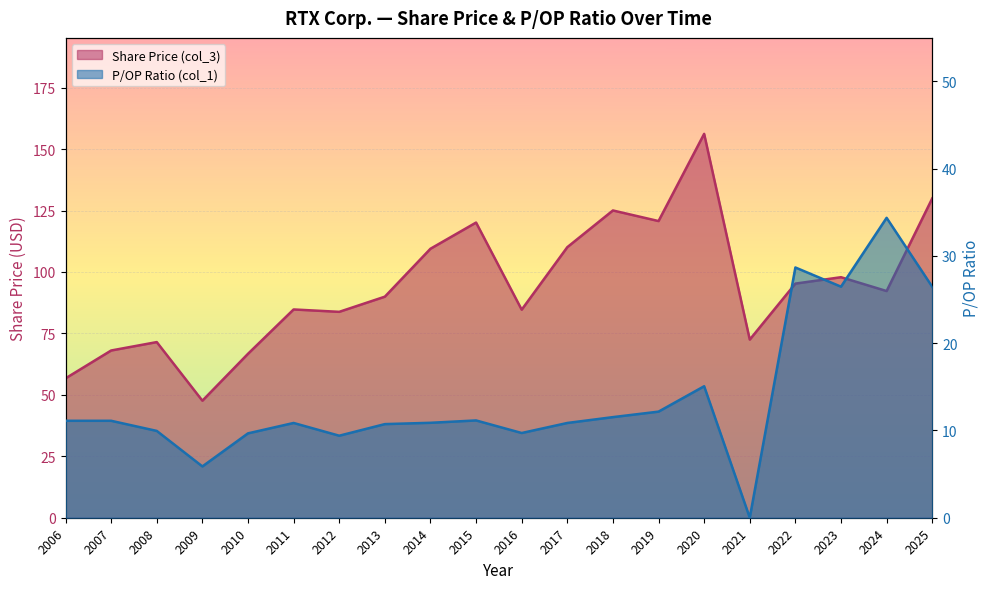

Rank the series at 2025 from highest to lowest value.

Share Price (col_3), P/OP Ratio (col_1)